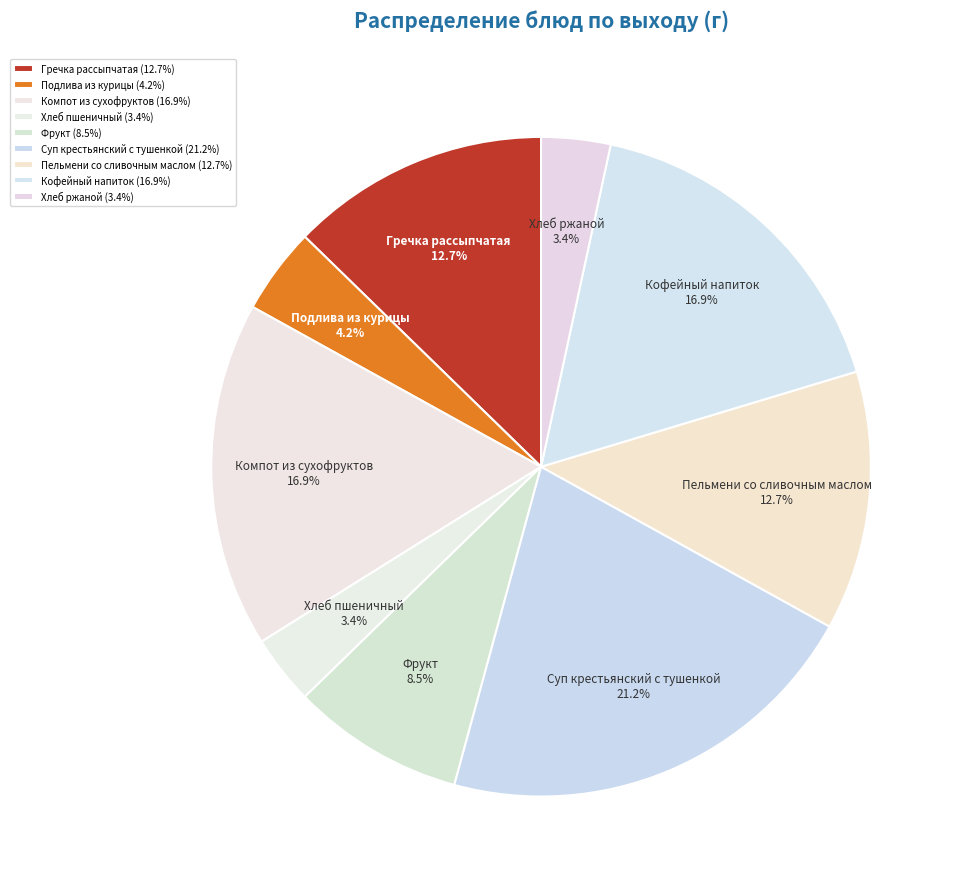

What percentage is the Подлива из курицы slice, to the nearest percent?

4%